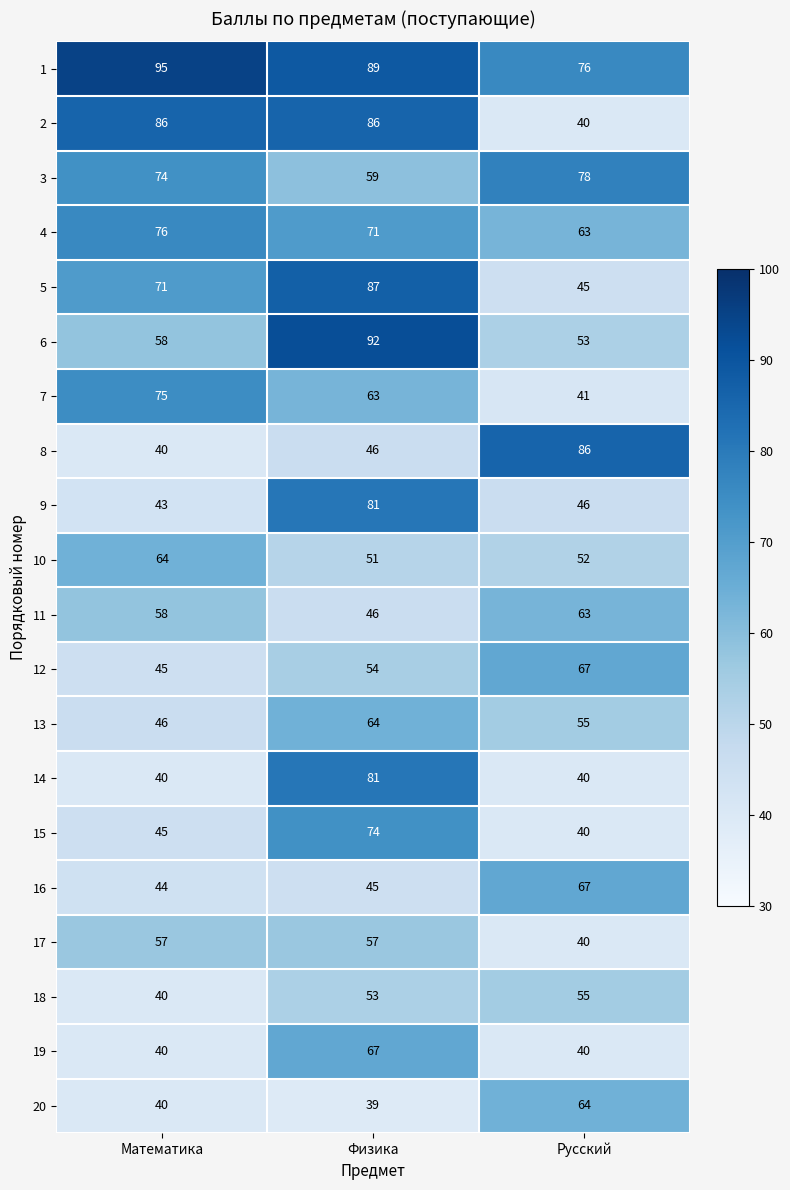

Which label corresponds to the largest value in the chart?

Математика